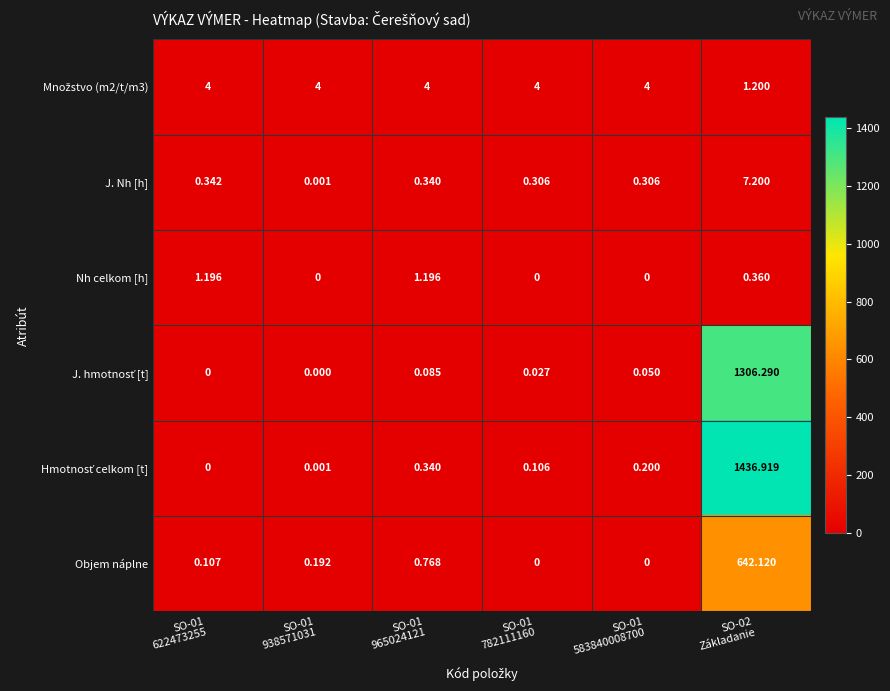

How many distinct data groups are displayed?

6